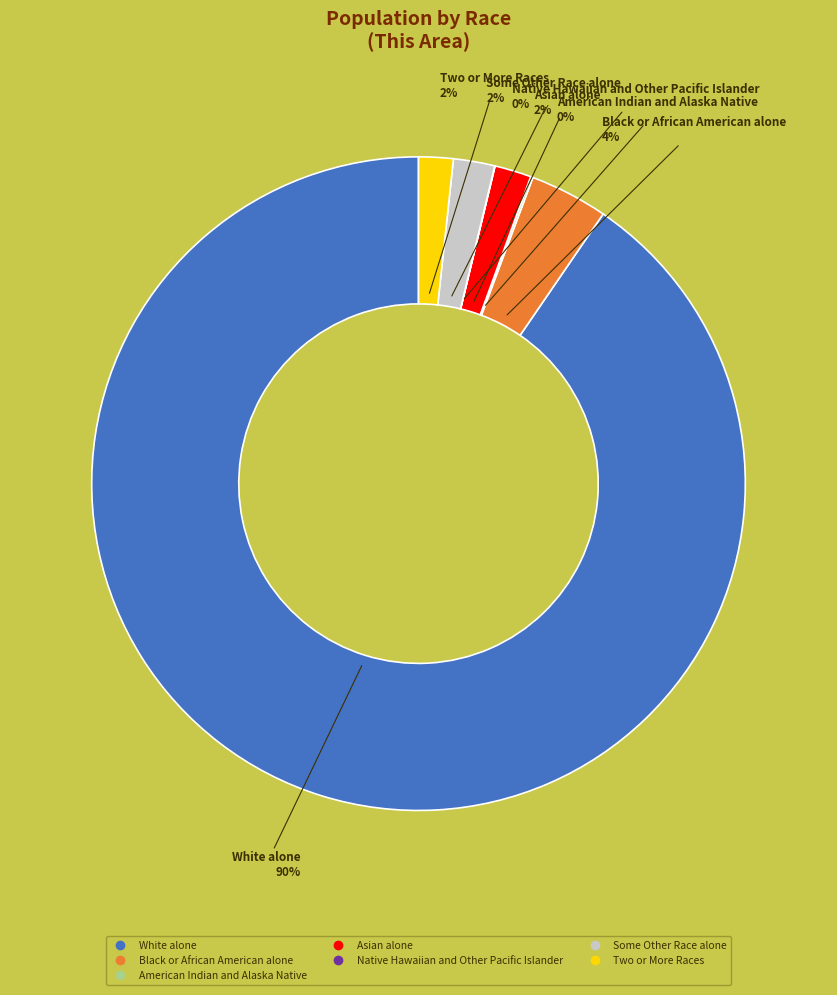

Is there a majority slice in this chart?

Yes